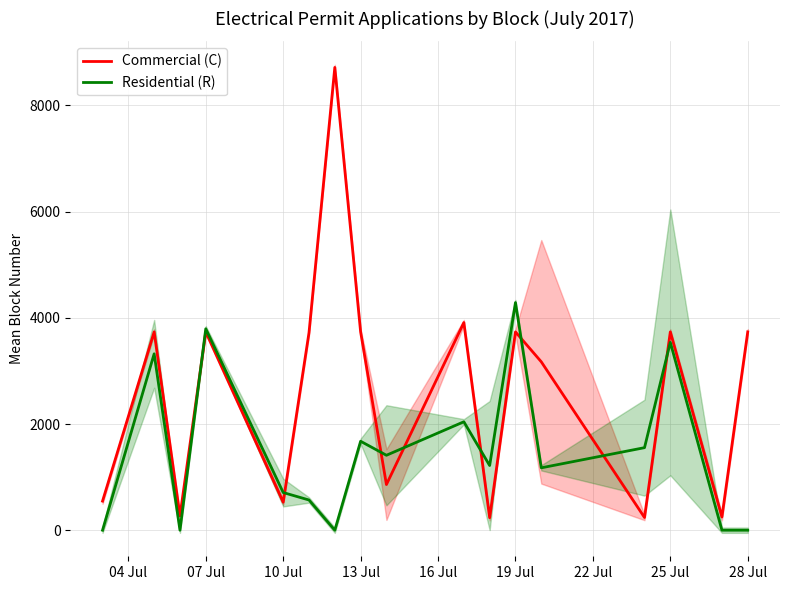

Which category has the highest value in the Residential (R) series?

19 Jul